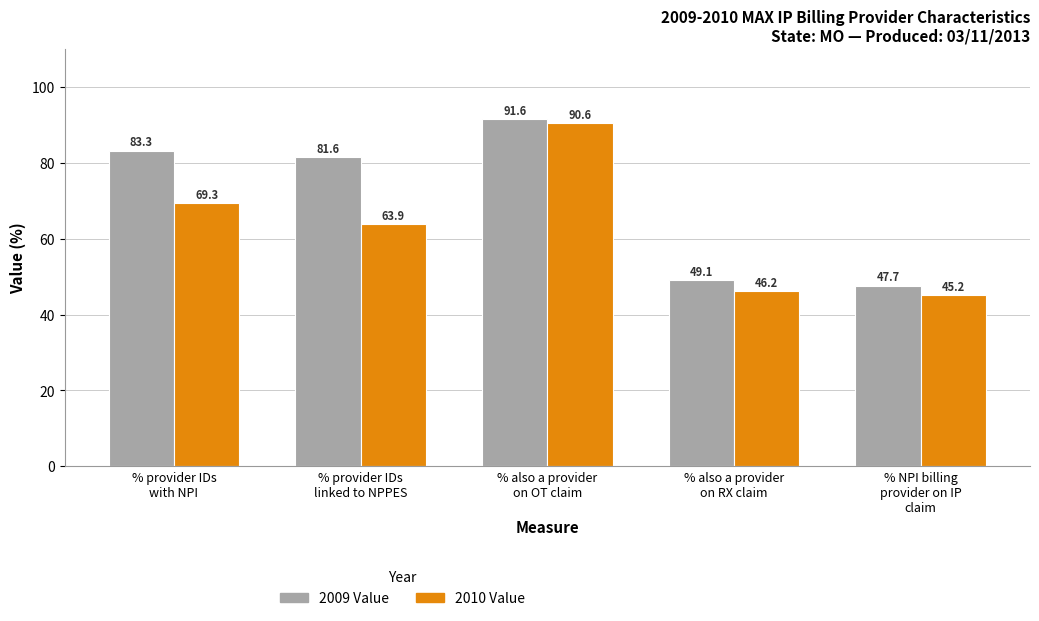

What is the label of the 5th bar from the left?

% NPI billing
provider on IP
claim